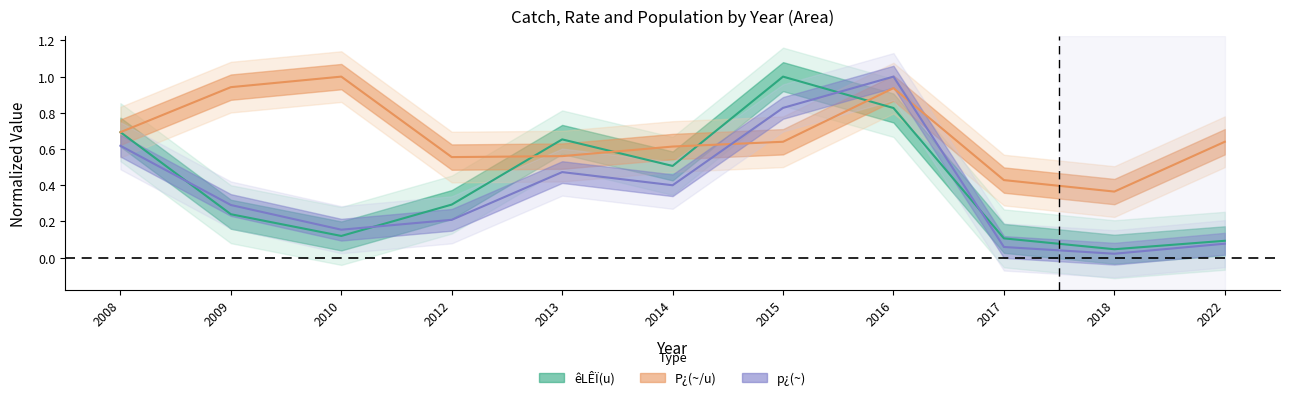

Reading right to left, what are all the values shown in this chart?

êLÊÏ(u): 2022=0.1	2018=0.0	2017=0.1	2016=0.8	2015=1.0	2014=0.5	2013=0.7	2012=0.3	2010=0.1	2009=0.2	2008=0.7
P¿(~/u): 2022=0.6	2018=0.4	2017=0.4	2016=0.9	2015=0.6	2014=0.6	2013=0.6	2012=0.6	2010=1.0	2009=0.9	2008=0.7
p¿(~): 2022=0.1	2018=0.0	2017=0.1	2016=1.0	2015=0.8	2014=0.4	2013=0.5	2012=0.2	2010=0.2	2009=0.3	2008=0.6